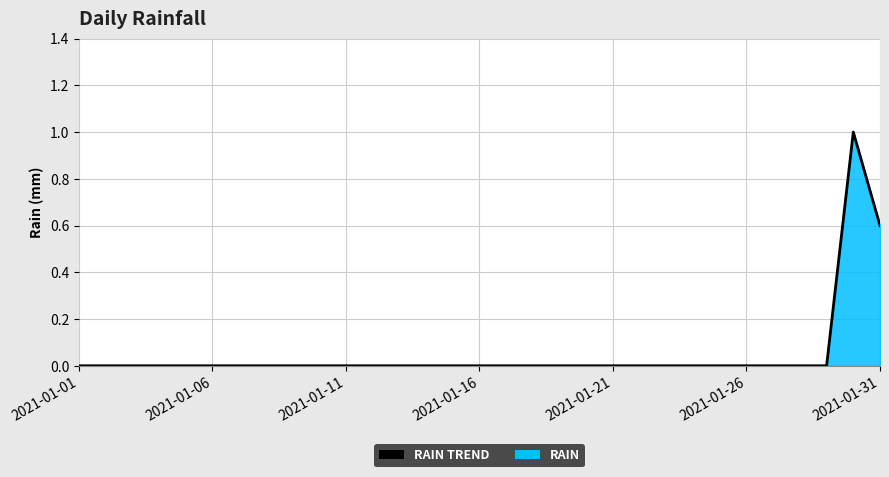

How many points are higher than both their immediate neighbors (excluding endpoints)?

1